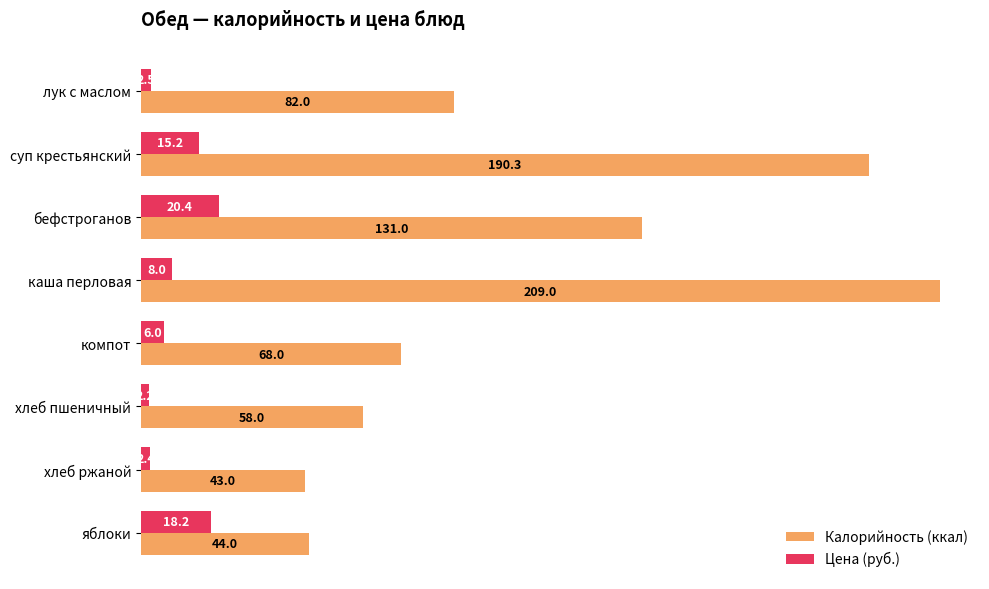

What is the average value of the Цена (руб.) series?

9.4